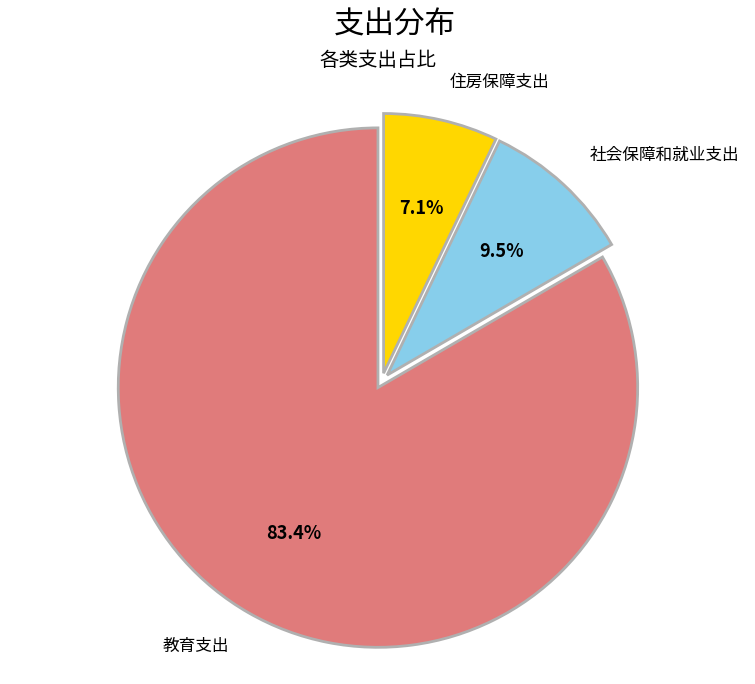

How many segments does this pie chart have?

3